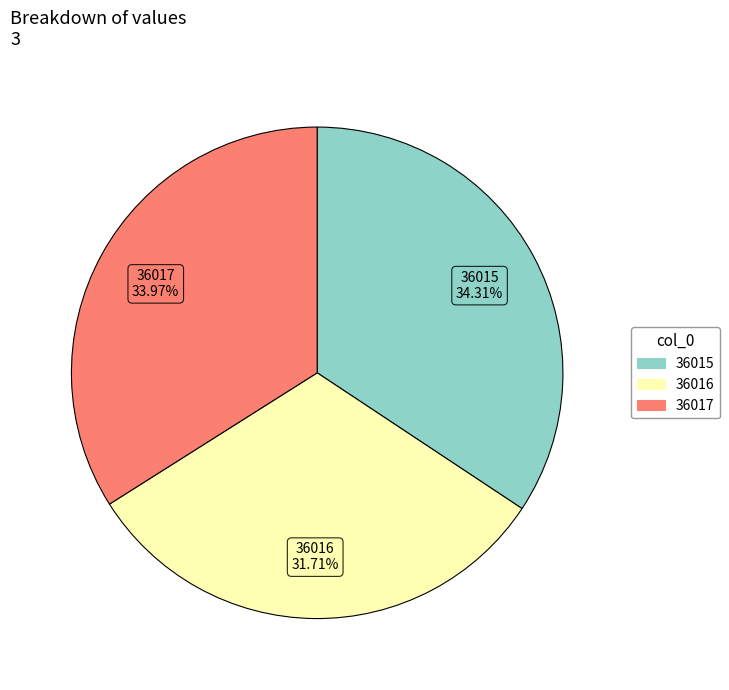

To the nearest percent, what is the average slice percentage?

33%